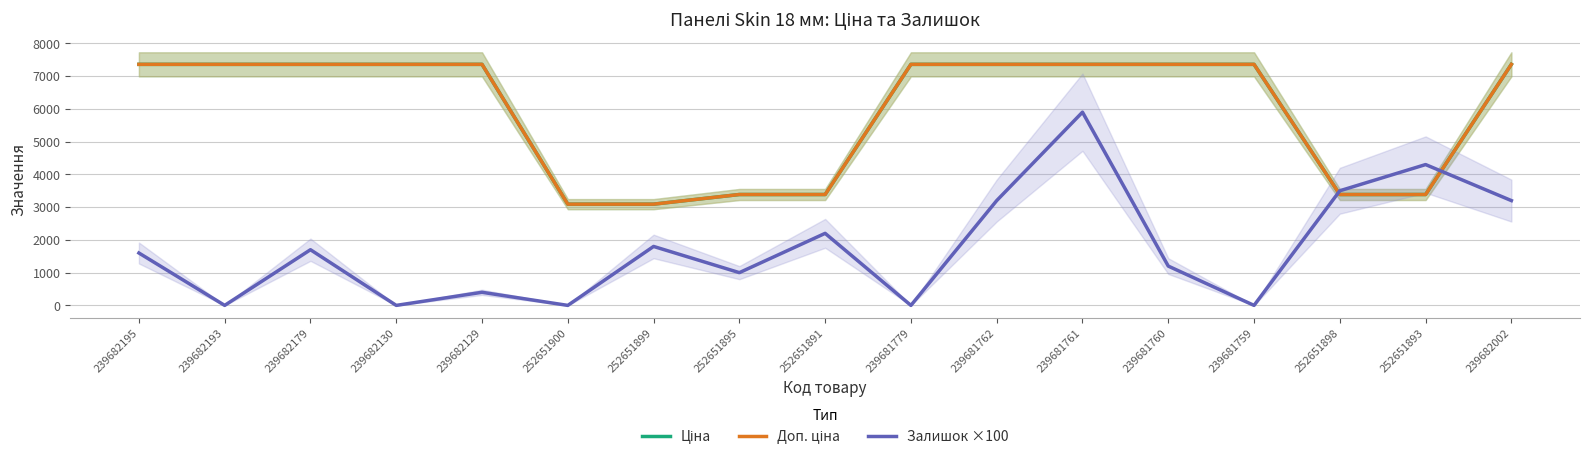

True or false: Залишок ×100 has more than 2 points higher than both neighbors.

True